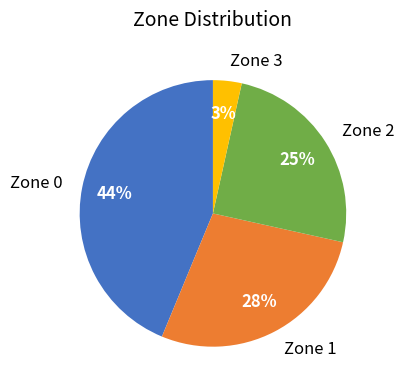

Does Zone 1 account for over 50% of the chart?

No